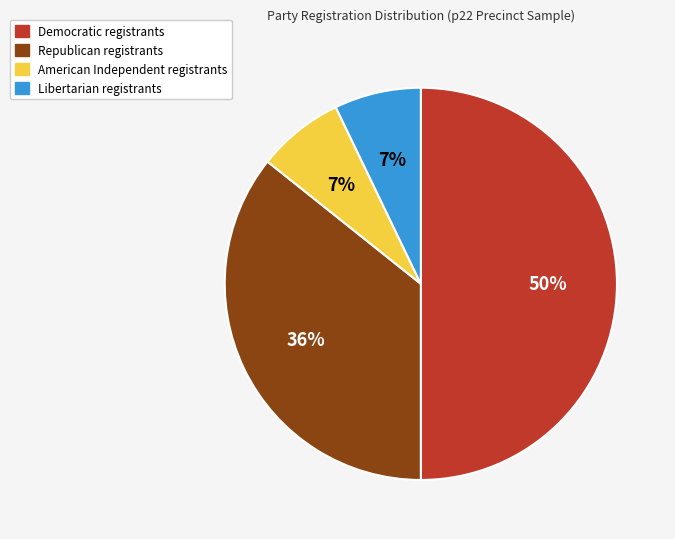

To the nearest percent, what is the average slice percentage?

25%